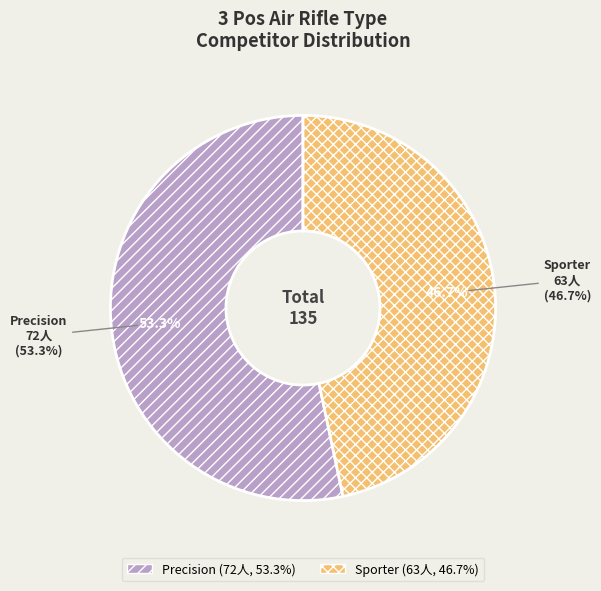

To the nearest percent, what is the difference between the Sporter and Precision slice percentages?

7%